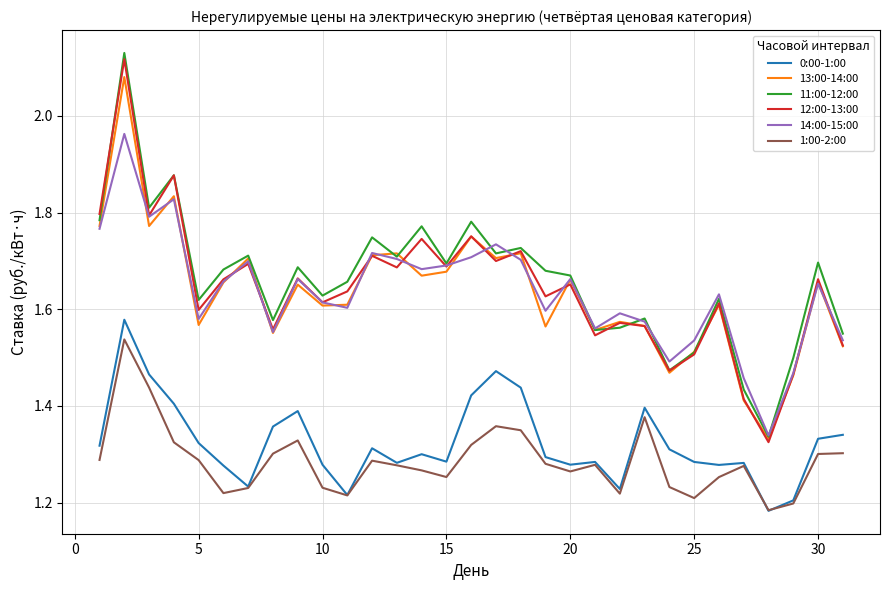

True or false: 12:00-13:00 has more than 0 interior local peaks.

True